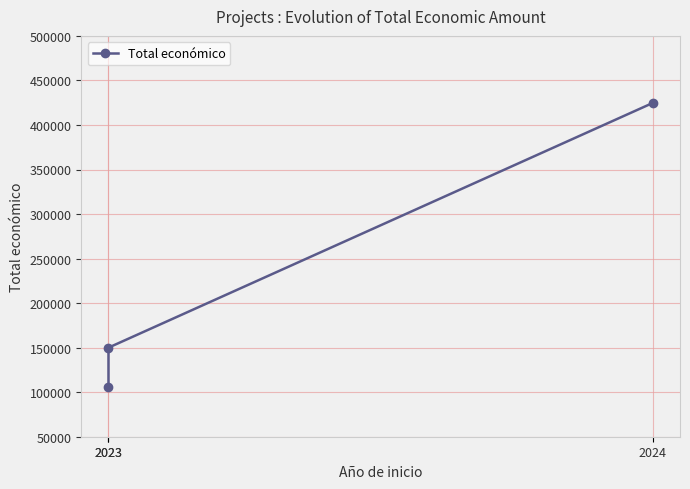

Rank the categories by value from lowest to highest.

2023, 2023, 2024